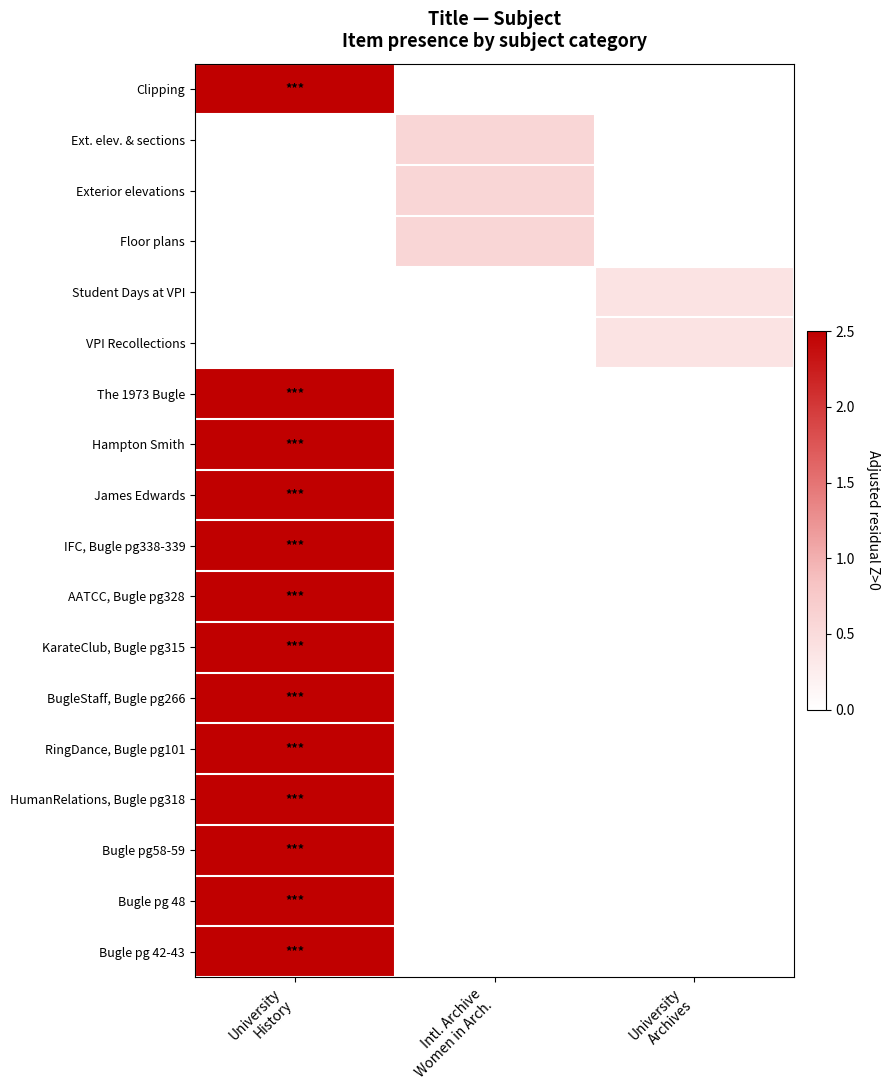

List the series in order of their peak value, highest first.

Clipping, The 1973 Bugle, Hampton Smith, James Edwards, IFC, Bugle pg338-339, AATCC, Bugle pg328, KarateClub, Bugle pg315, BugleStaff, Bugle pg266, RingDance, Bugle pg101, HumanRelations, Bugle pg318, Bugle pg58-59, Bugle pg 48, Bugle pg 42-43, Ext. elev. & sections, Exterior elevations, Floor plans, Student Days at VPI, VPI Recollections